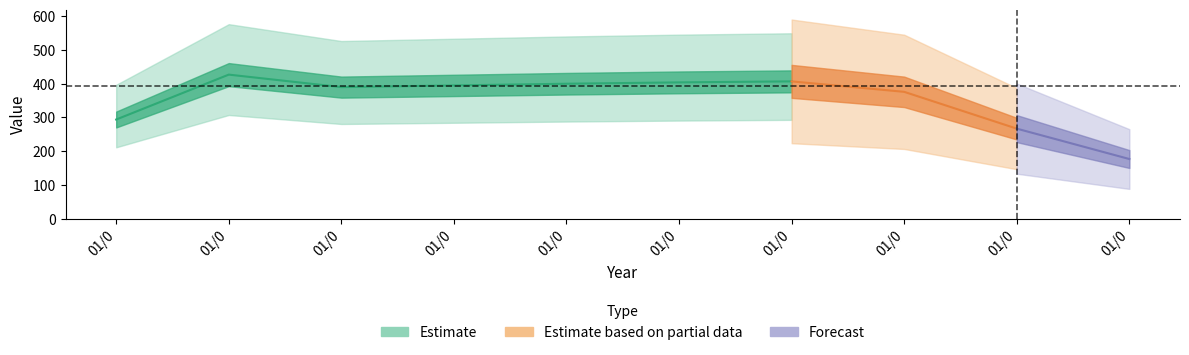

What is the difference between the maximum and minimum values?

250